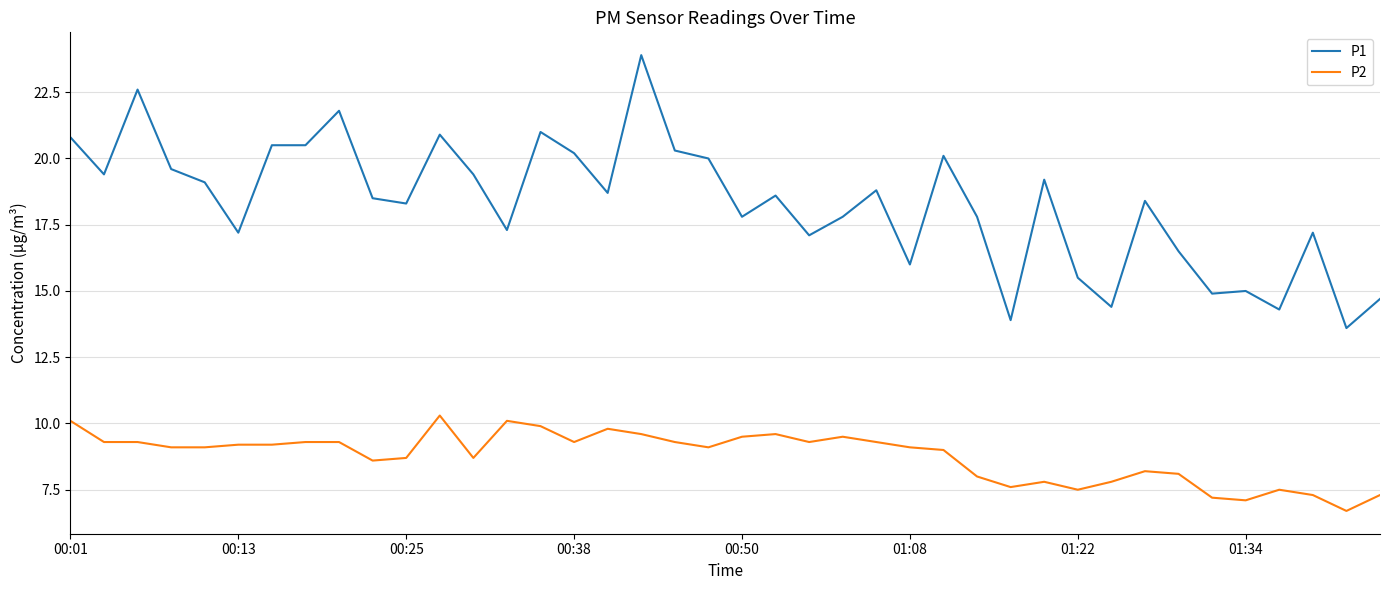

Which series has the largest range (max minus min)?

P1